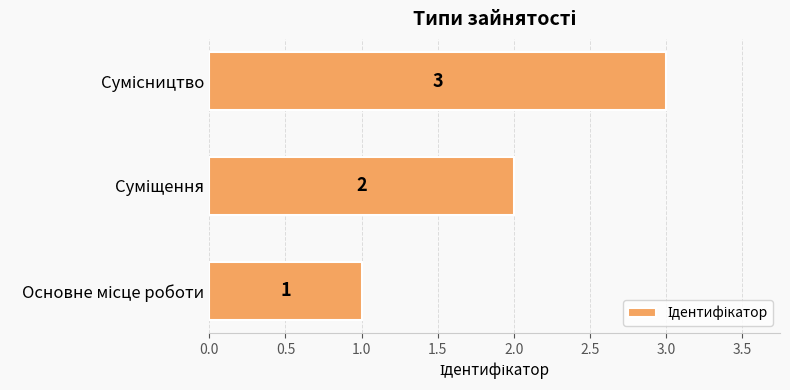

Count the number of data series in this chart.

1